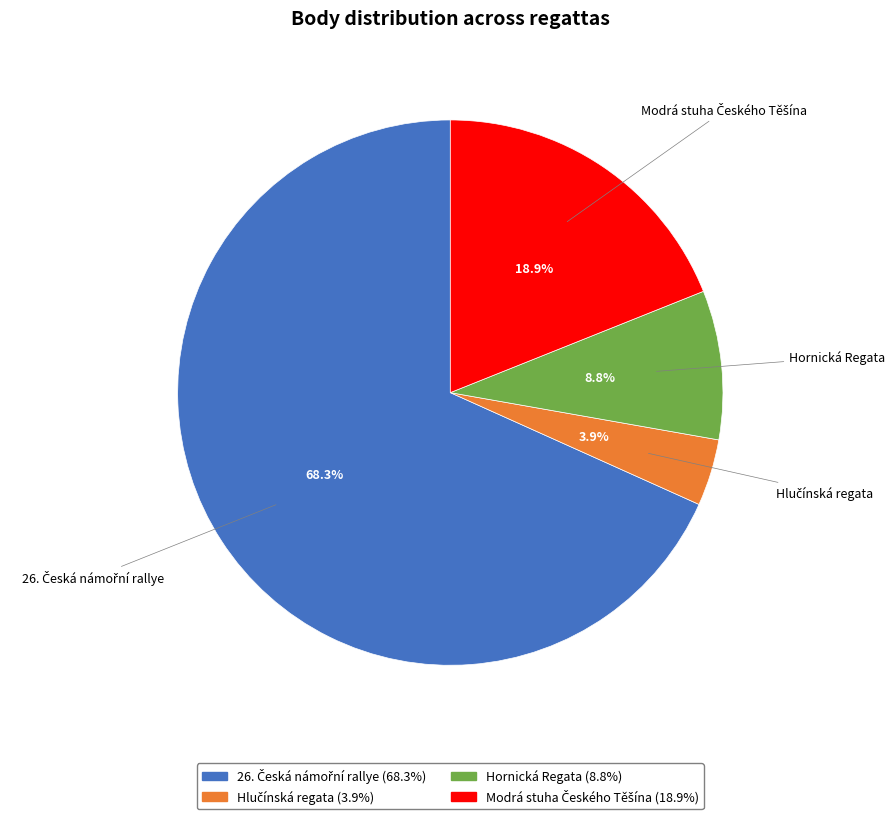

What portion of the pie excludes Hornická Regata?

91.2%